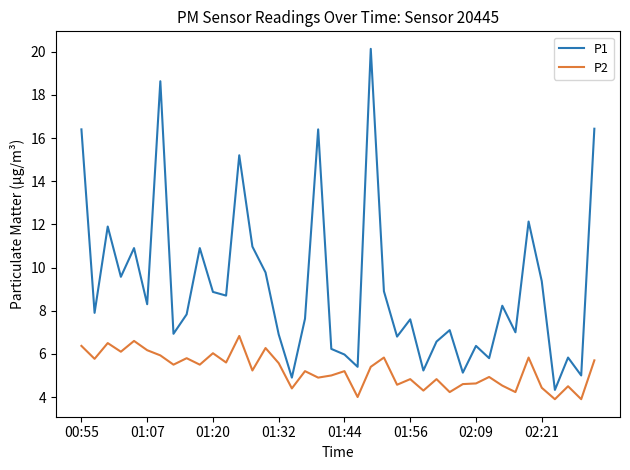

True or false: P2 and P1 intersect in this chart.

False